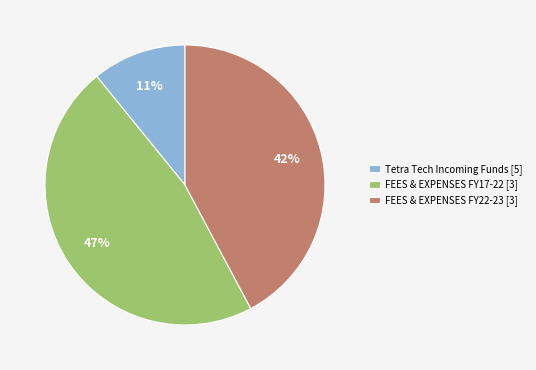

Is the sum of FEES & EXPENSES FY22-23 [3] and FEES & EXPENSES FY17-22 [3] greater than half?

Yes